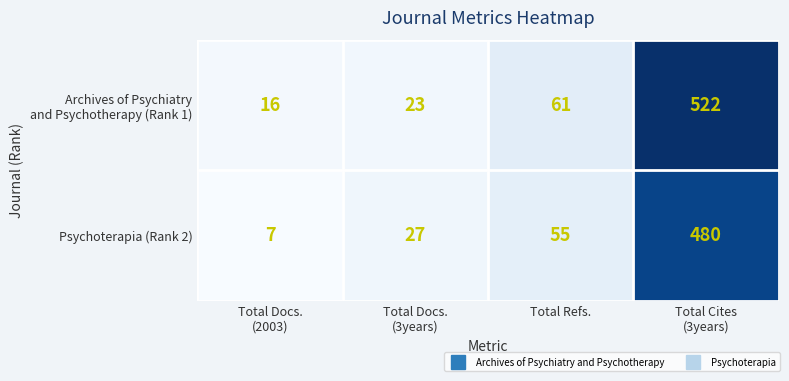

What is the smallest value displayed?

7